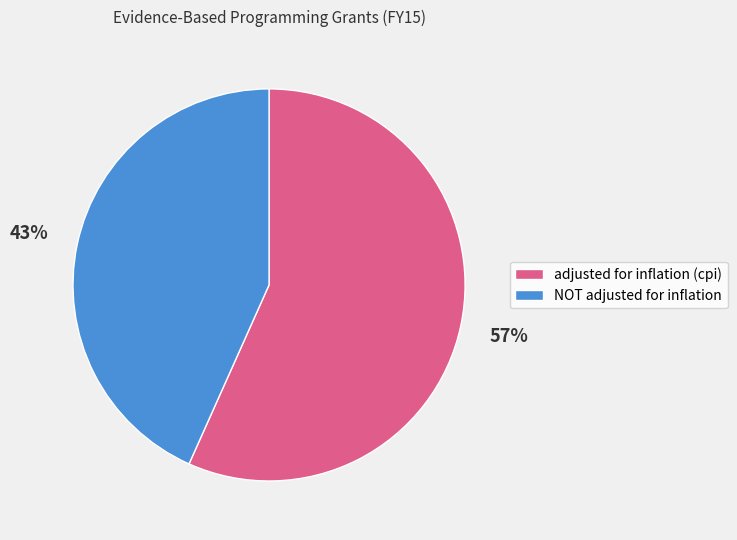

Which slice is the largest?

adjusted for inflation (cpi)